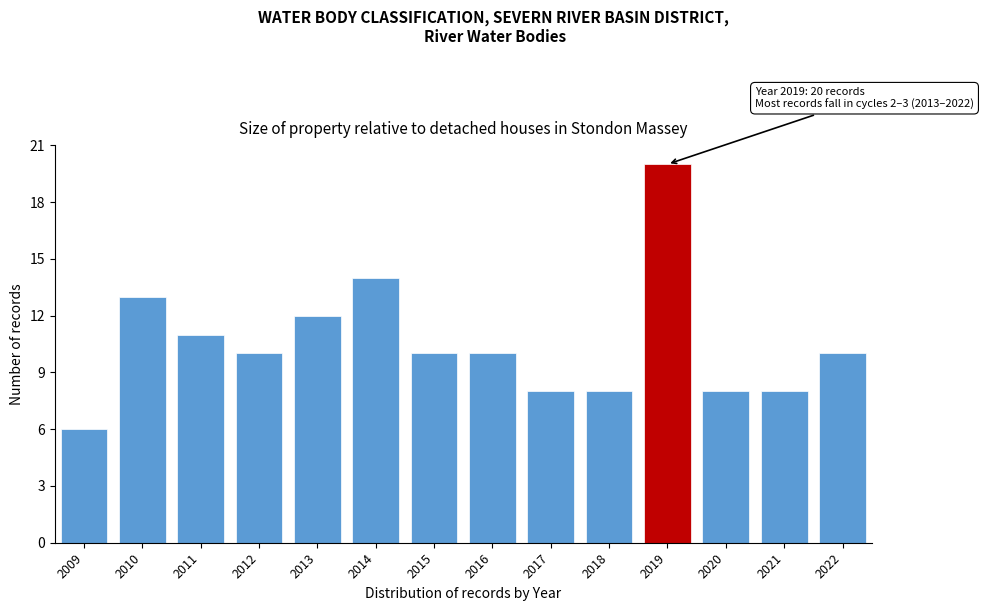

Reading right to left, extract all data points from this chart.

10	8	8	20	8	8	10	10	14	12	10	11	13	6